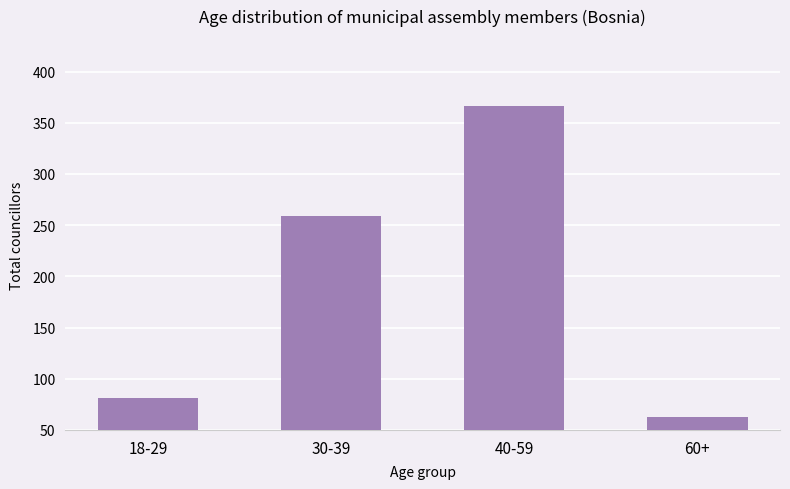

What is the ratio of the value at 30-39 to the value at 40-59?

0.7